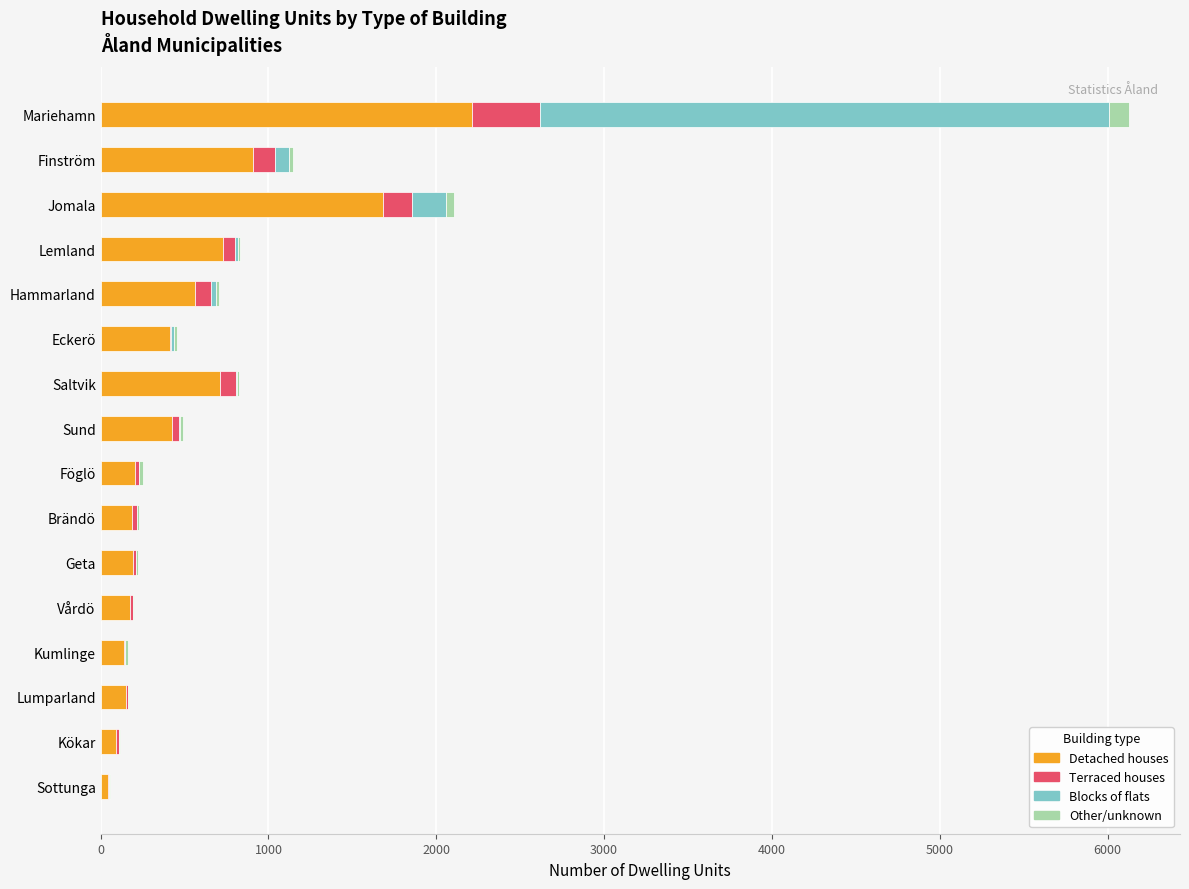

What is the maximum value for Detached houses?

2213